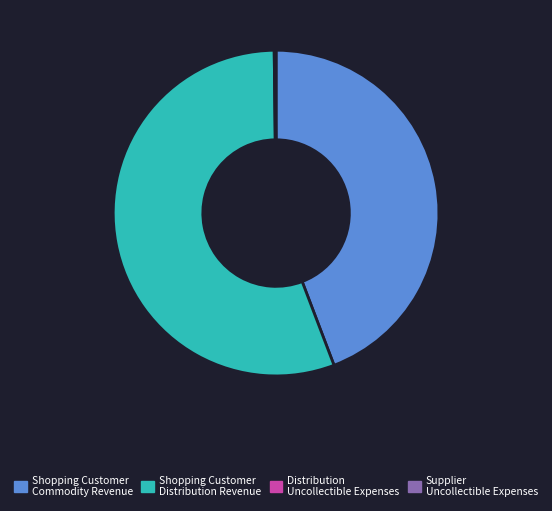

Is there a majority slice in this chart?

Yes